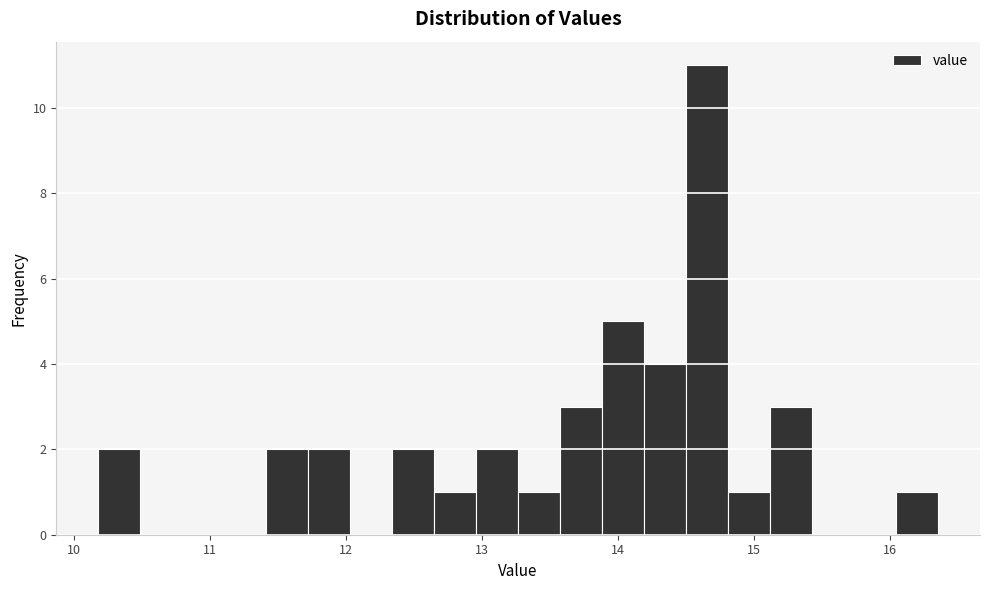

Read against the x-axis, roughly where is the centre of the tallest bar?

14.7